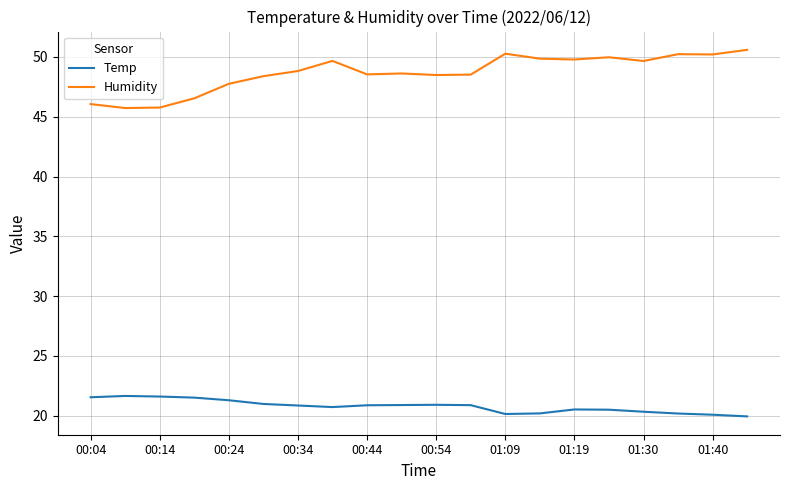

List the series in order of their peak value, highest first.

Humidity, Temp